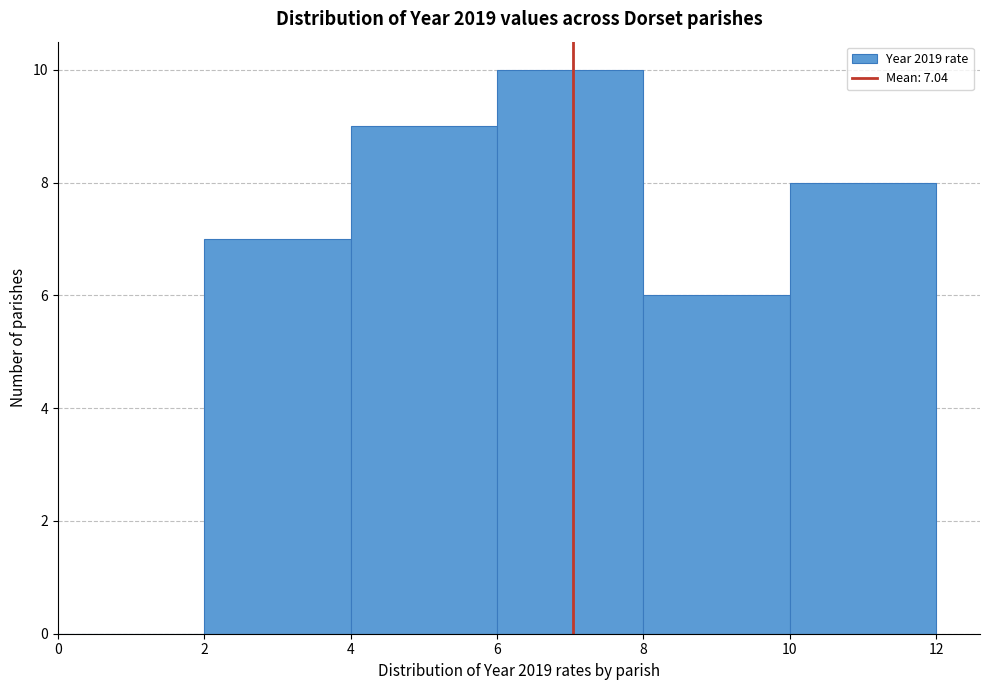

Over which range of the x-axis is the bar tallest?

6 to 8